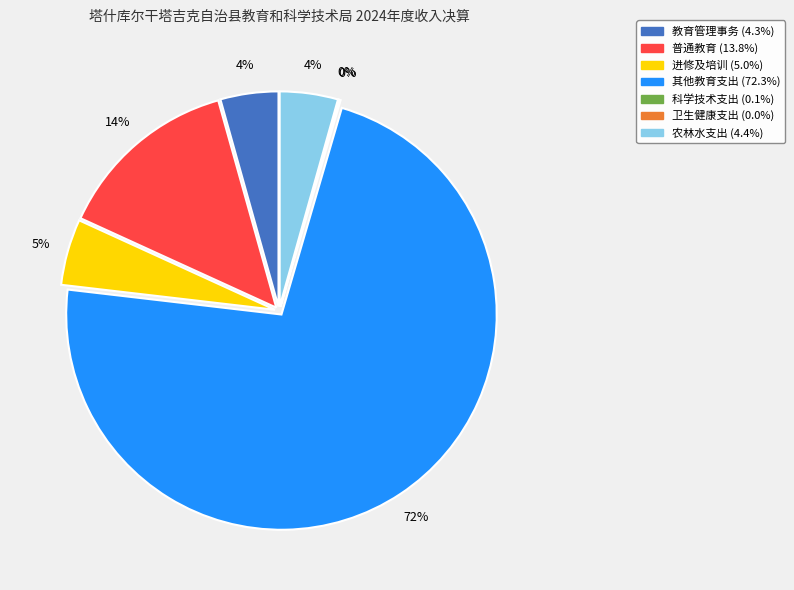

How many slices are in this pie chart?

7